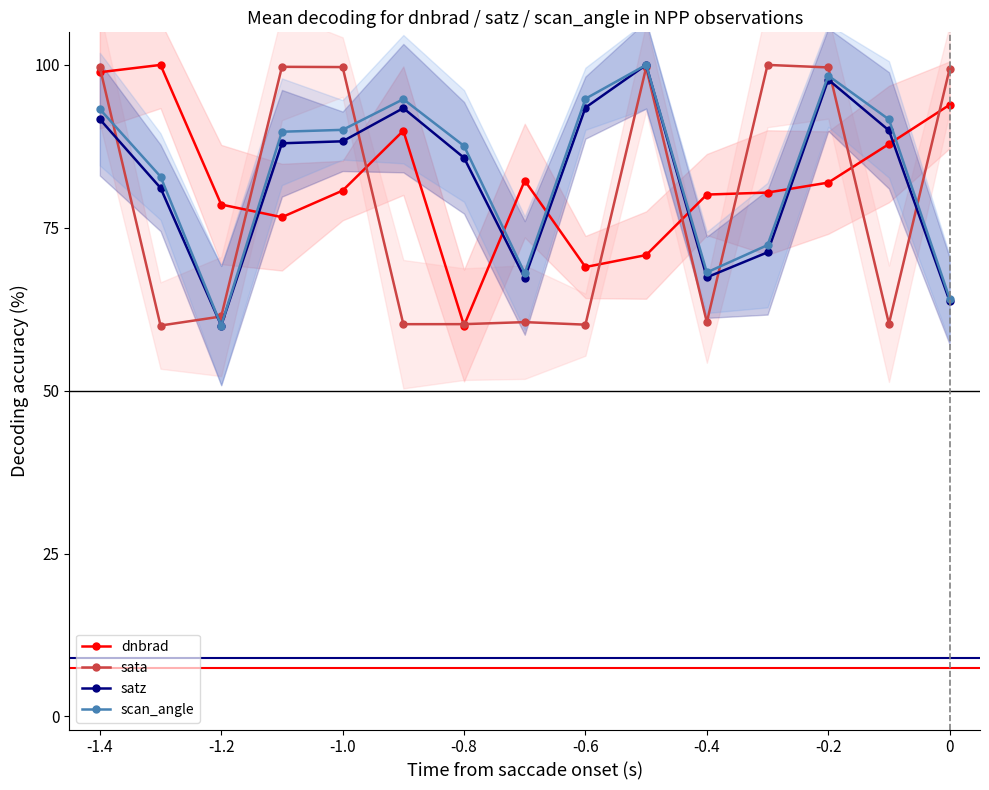

Is the value of satz at -0.8 greater than the value of dnbrad at -0.2?

Yes